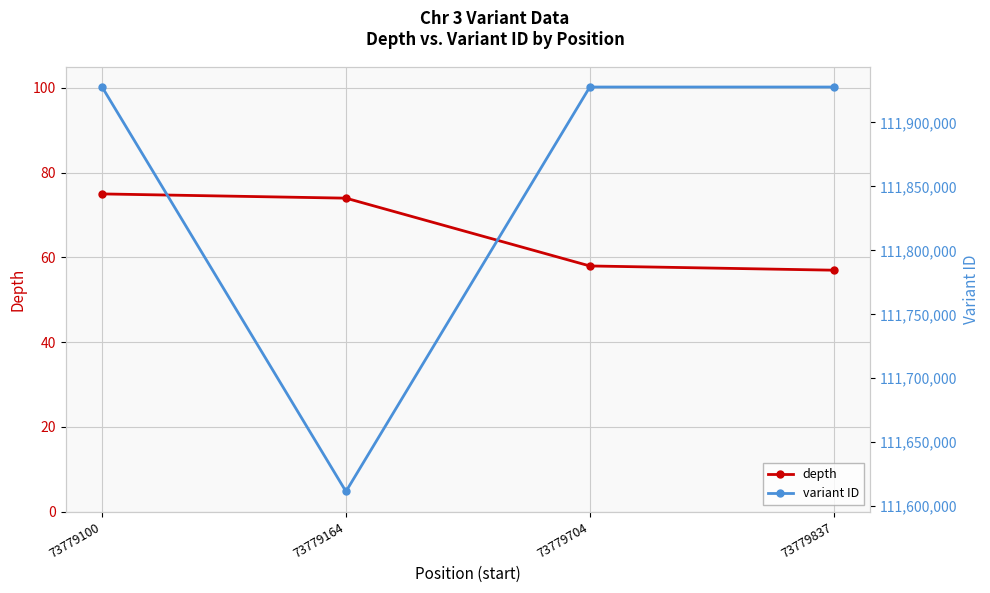

Which series has the largest total across all categories?

variant ID